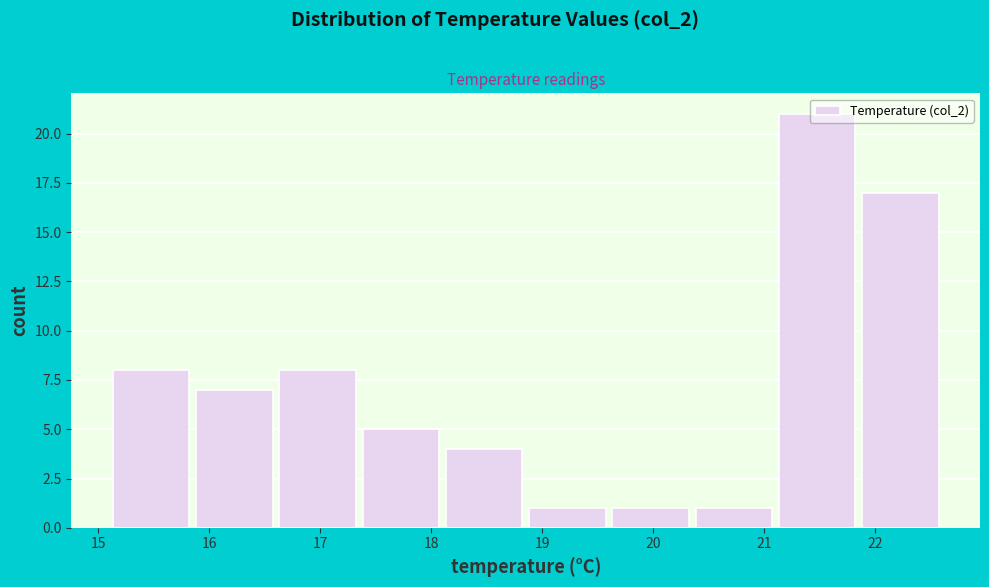

Reading left to right, list every bar in this chart as the range it spans on the x-axis followed by its height. Neither the bar edges nor the heights are printed on the chart, so give them approximately, as read against the axes.

15.10 to 15.85: 8
15.85 to 16.60: 7
16.60 to 17.35: 8
17.35 to 18.10: 5
18.10 to 18.85: 4
18.85 to 19.60: 1
19.60 to 20.35: 1
20.35 to 21.10: 1
21.10 to 21.85: 21
21.85 to 22.60: 17